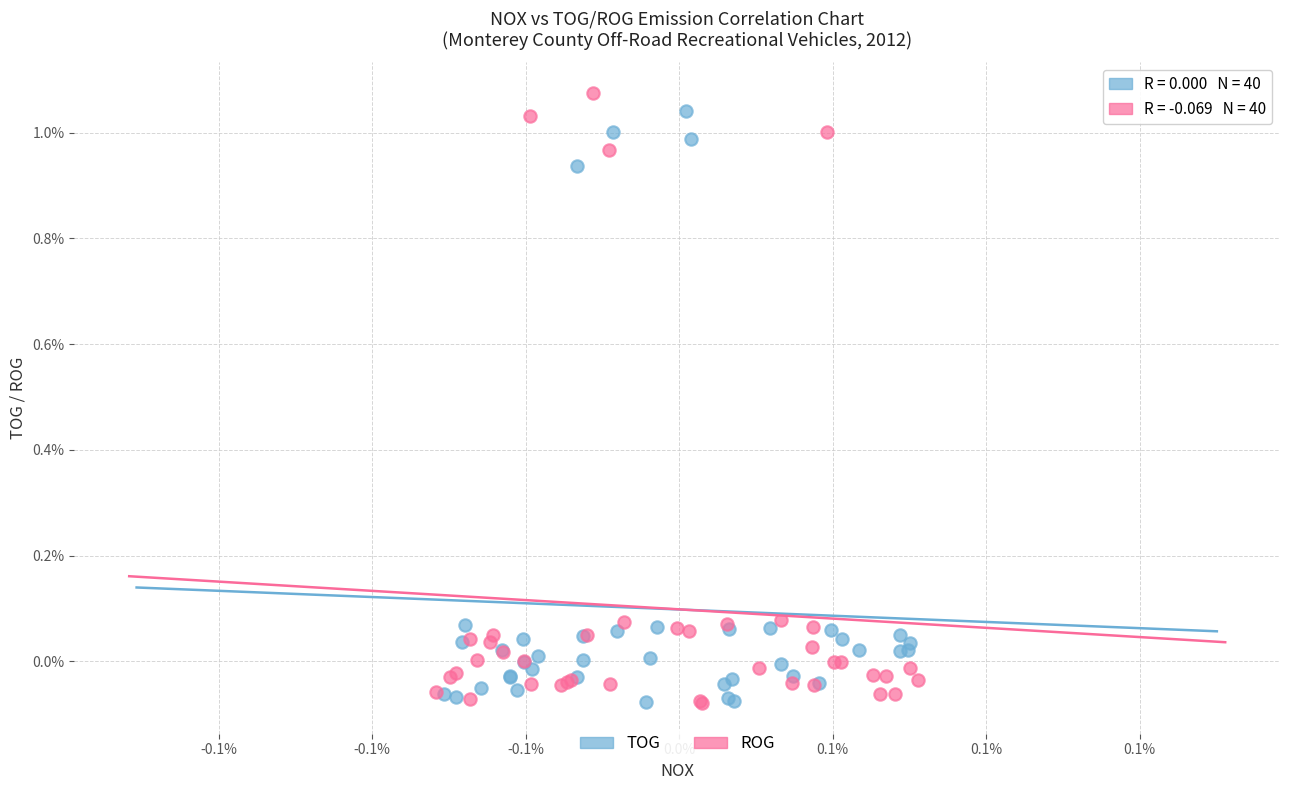

What are all the series names shown in the legend?

TOG, ROG